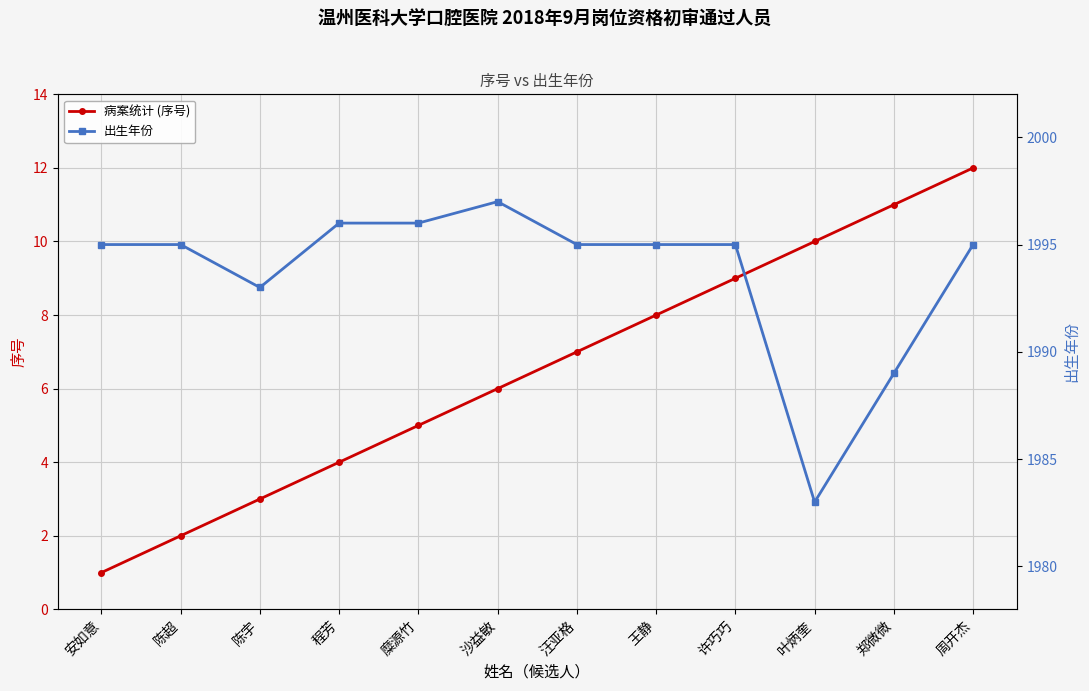

True or false: 病案统计 (序号) and 出生年份 cross at least once.

False